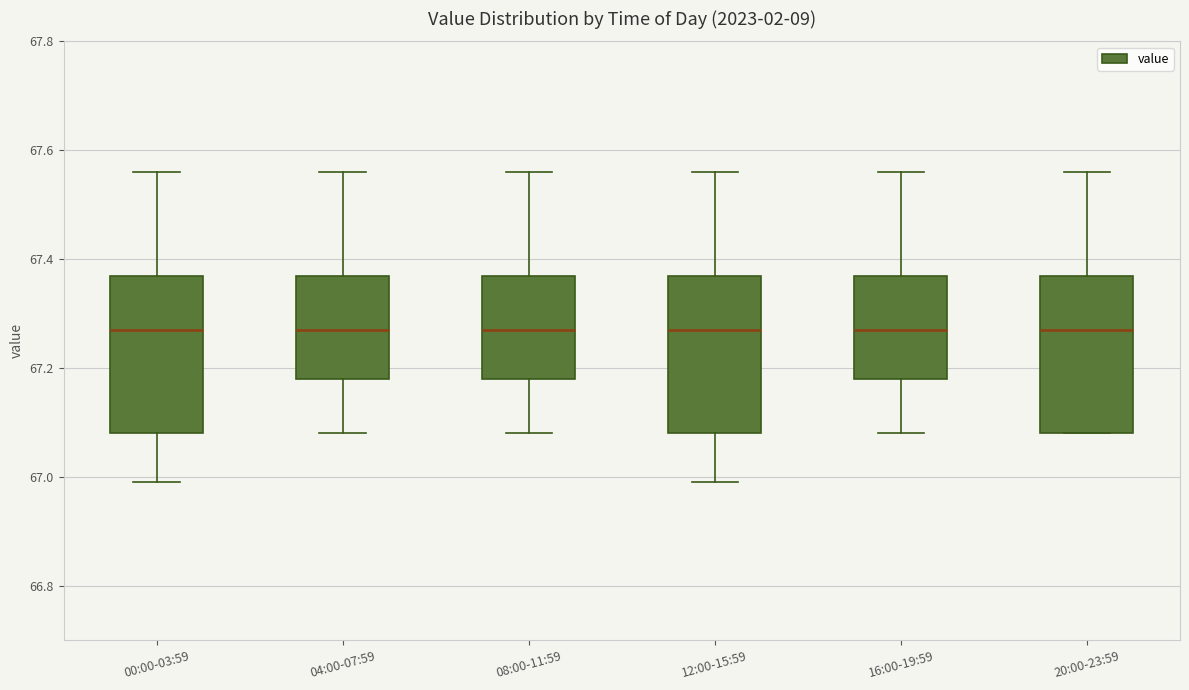

Reading left to right, read every box against the y-axis: the position of its median line, the range the box covers, and the ends of its whiskers. The values are not printed on the chart, so give them approximately, as read against the axis.

00:00-03:59: median 67.28, box 67.08 to 67.38, whiskers 67.00 to 67.56
04:00-07:59: median 67.28, box 67.18 to 67.38, whiskers 67.08 to 67.56
08:00-11:59: median 67.28, box 67.18 to 67.38, whiskers 67.08 to 67.56
12:00-15:59: median 67.28, box 67.08 to 67.38, whiskers 67.00 to 67.56
16:00-19:59: median 67.28, box 67.18 to 67.38, whiskers 67.08 to 67.56
20:00-23:59: median 67.28, box 67.08 to 67.38, whiskers 67.08 to 67.56